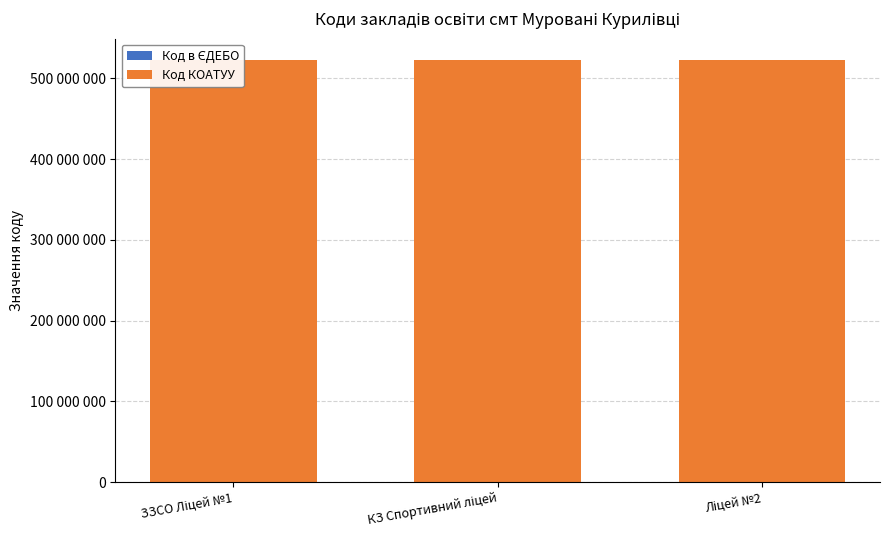

What is the difference between the second highest and minimum values in the Код в ЄДЕБО series?

6817